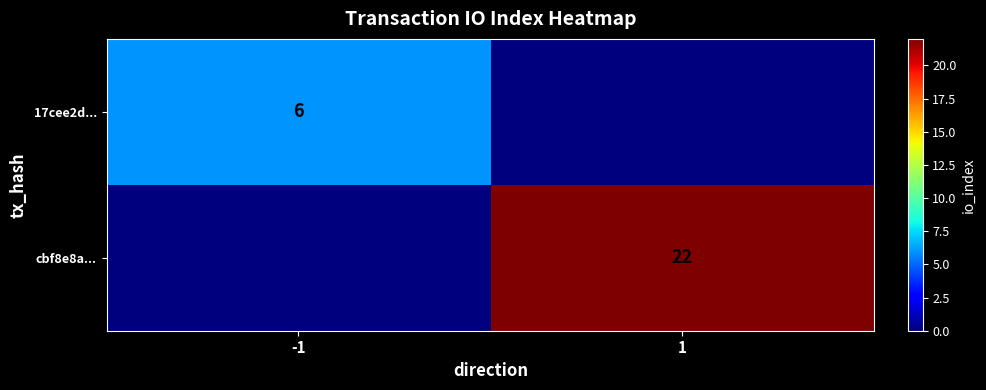

True or false: cbf8e8a... has a value of 22 at 1.

True